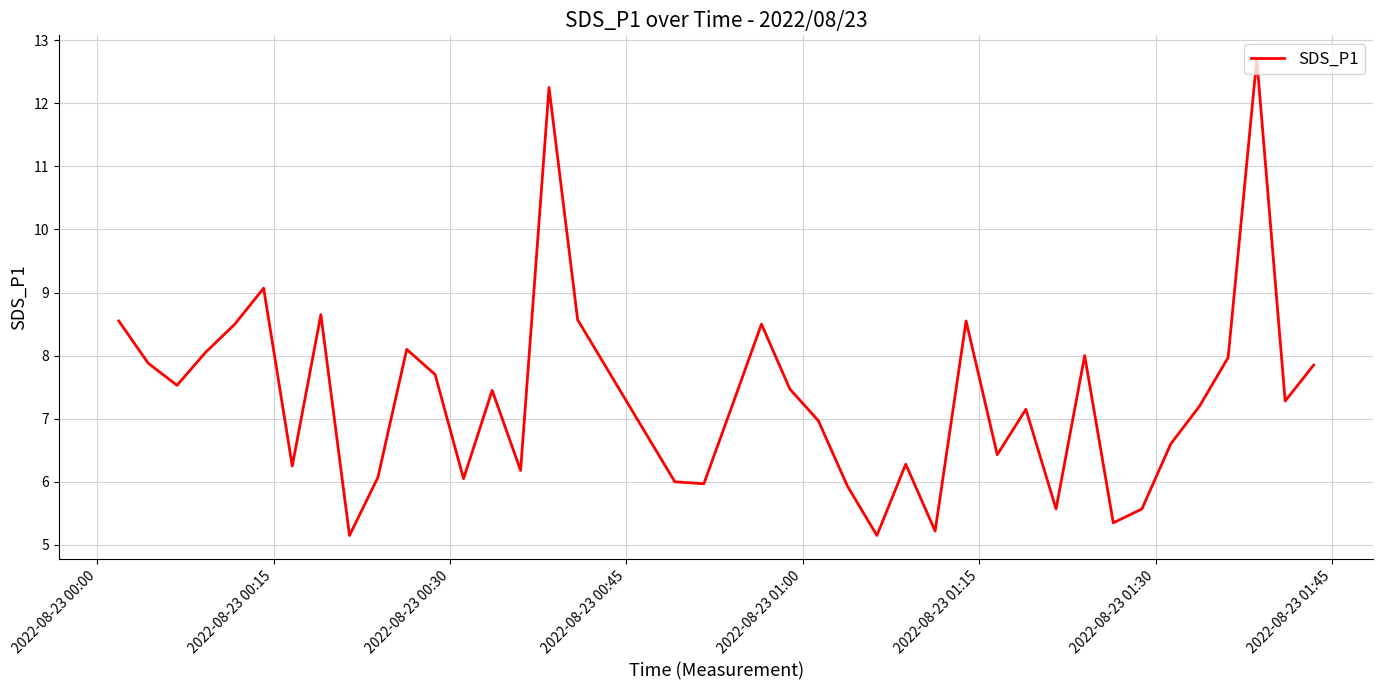

What is the minimum value shown in the chart?

5.2